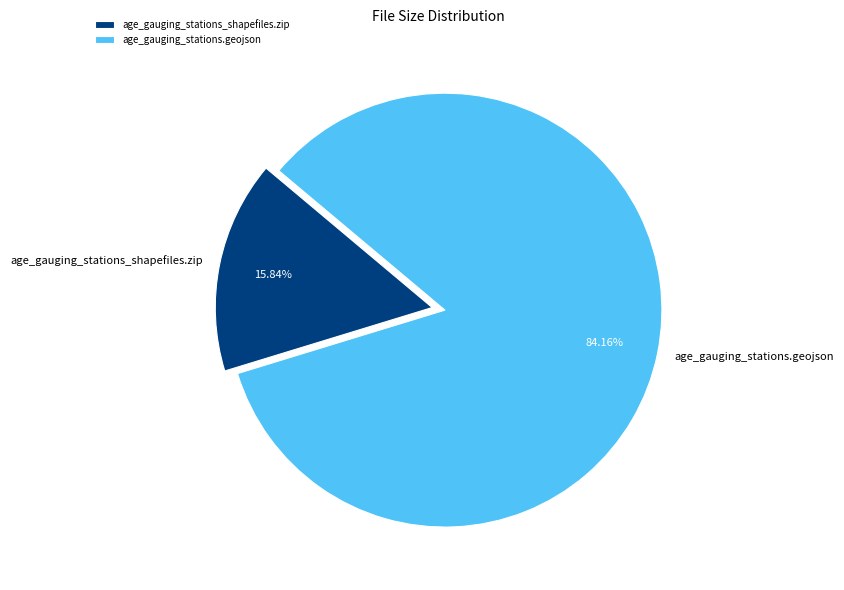

Is it true that age_gauging_stations_shapefiles.zip is 16% of the pie?

True